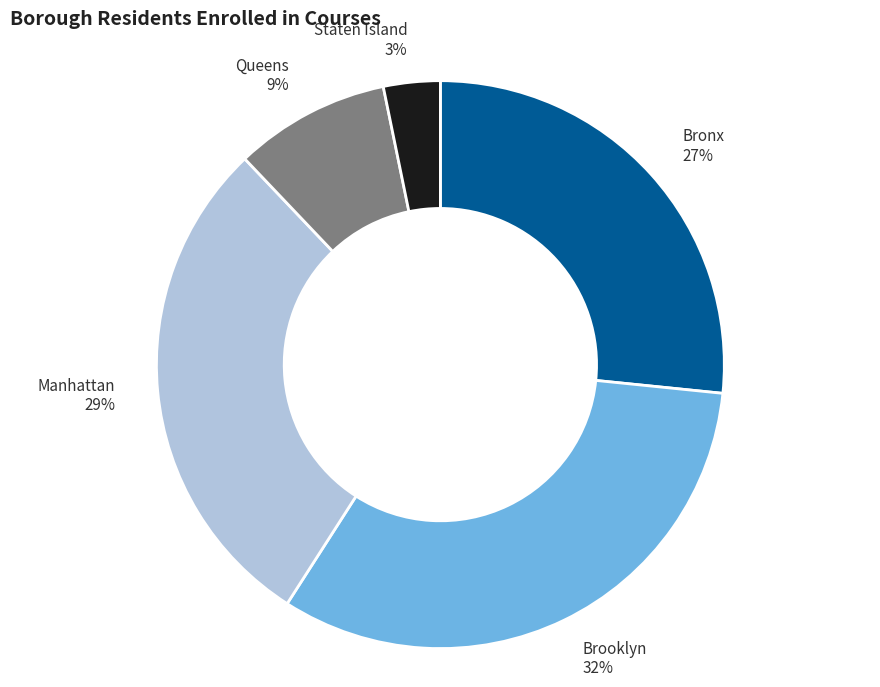

Does any single category account for the majority?

No